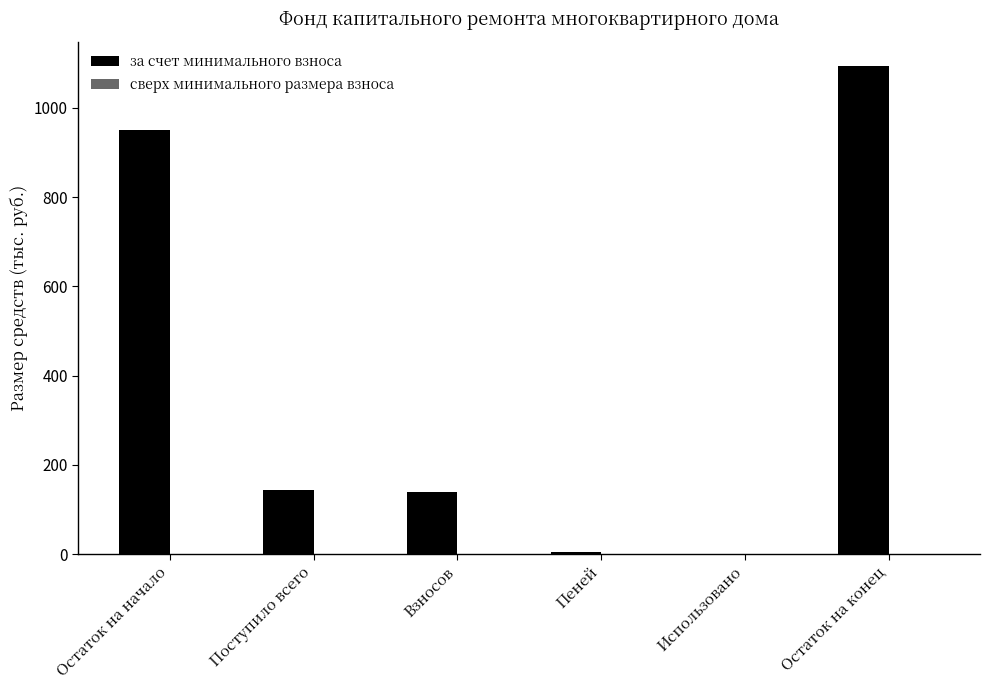

What is the change in value from Поступило всего to Остаток на конец?

+950.6